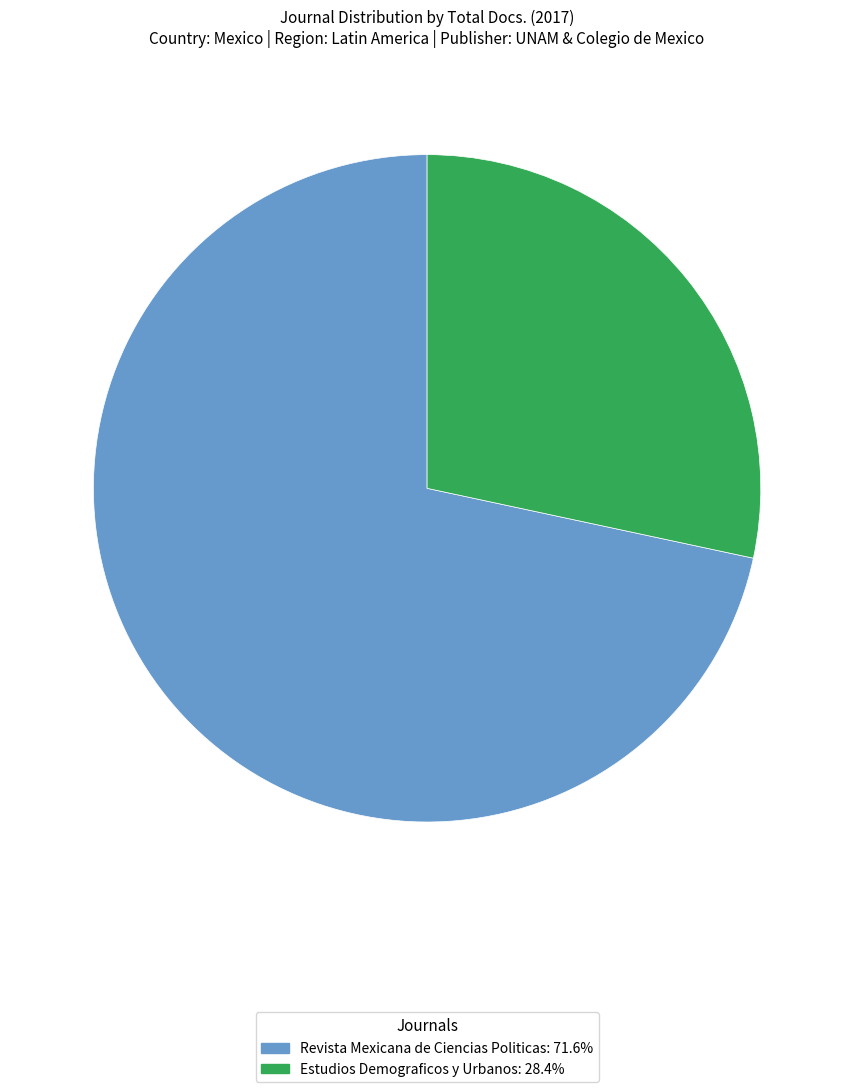

What is the ratio of the value at Revista Mexicana de Ciencias Politicas to the value at Estudios Demograficos y Urbanos?

2.5